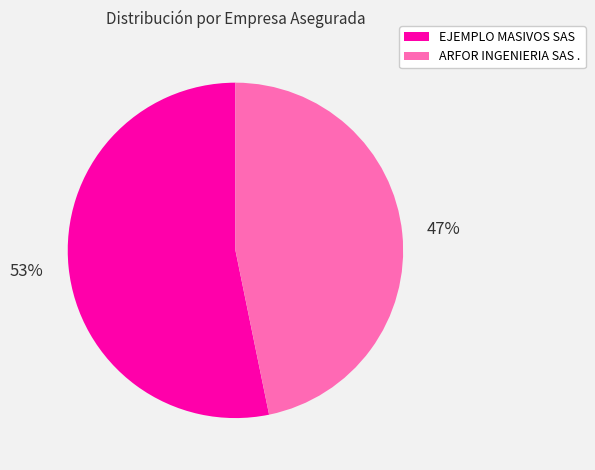

True or false: EJEMPLO MASIVOS SAS accounts for 53% of the total.

True